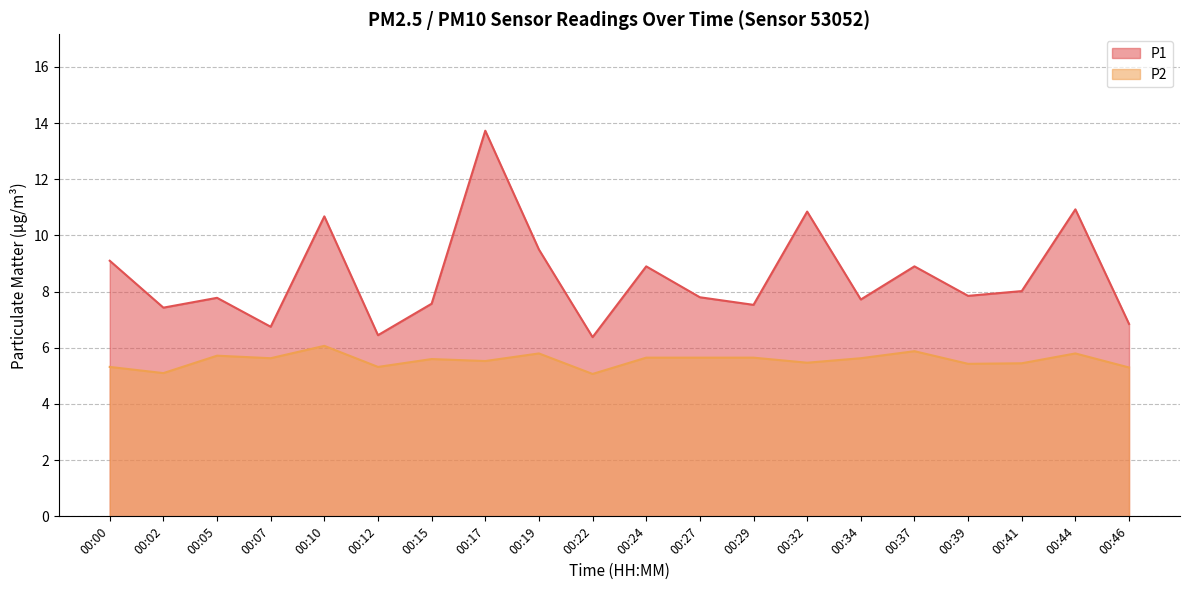

Reading right to left, what are all the values shown in this chart?

P1: 00:46=6.8	00:44=10.9	00:41=8.0	00:39=7.8	00:37=8.9	00:34=7.7	00:32=10.8	00:29=7.5	00:27=7.8	00:24=8.9	00:22=6.4	00:19=9.5	00:17=13.7	00:15=7.6	00:12=6.5	00:10=10.7	00:07=6.8	00:05=7.8	00:02=7.4	00:00=9.1
P2: 00:46=5.3	00:44=5.8	00:41=5.5	00:39=5.4	00:37=5.9	00:34=5.6	00:32=5.5	00:29=5.7	00:27=5.7	00:24=5.7	00:22=5.1	00:19=5.8	00:17=5.5	00:15=5.6	00:12=5.3	00:10=6.1	00:07=5.6	00:05=5.7	00:02=5.1	00:00=5.3